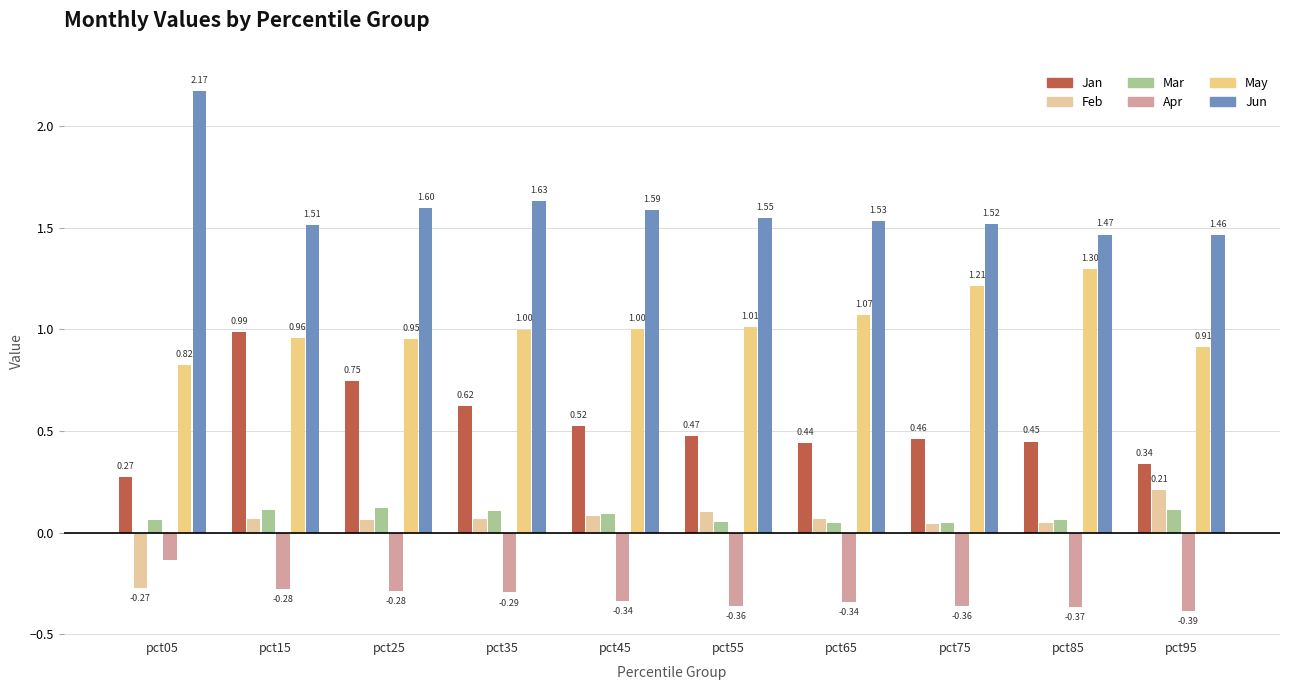

What is the difference between the May values at pct55 and pct15?

0.1